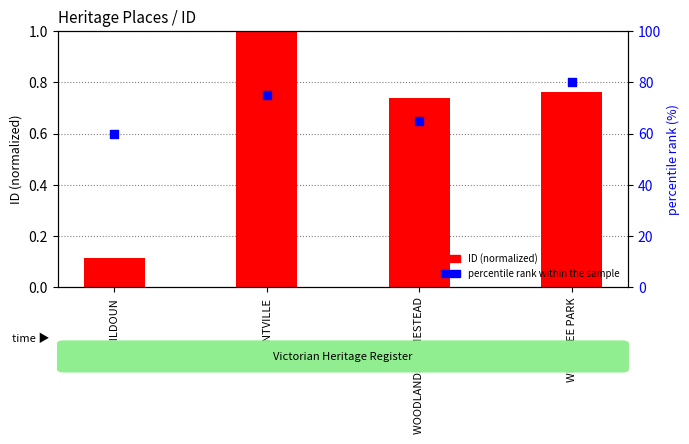

Which series has the largest total across all categories?

percentile rank within the sample